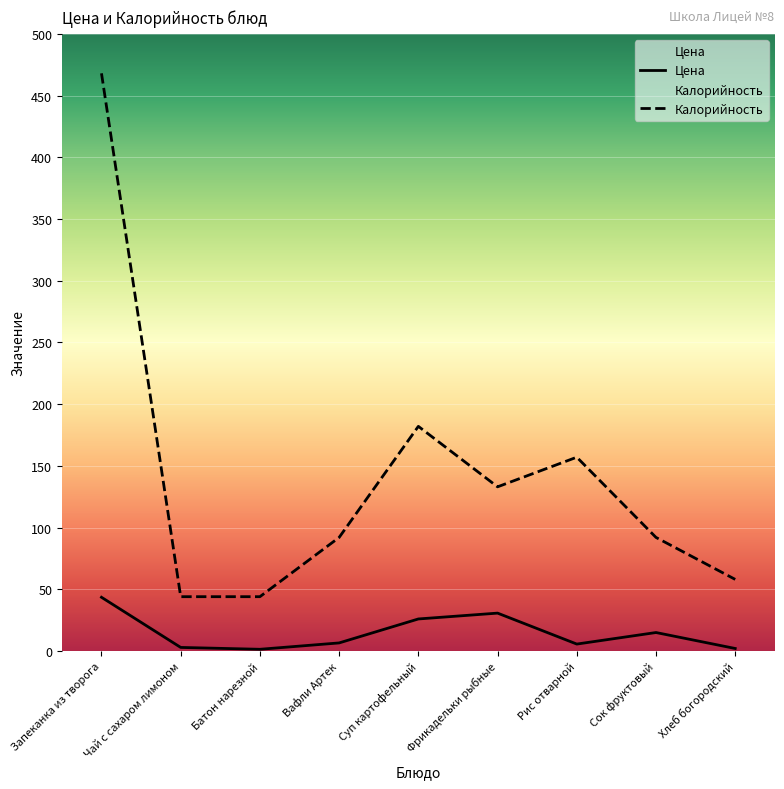

What is the value of the Цена point at the 8th from the left?

15.0